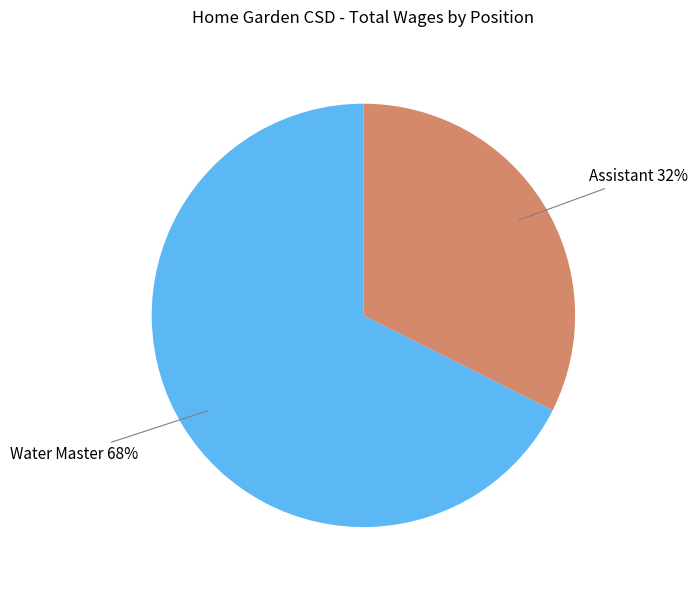

Between Water Master and Assistant, which is larger?

Water Master